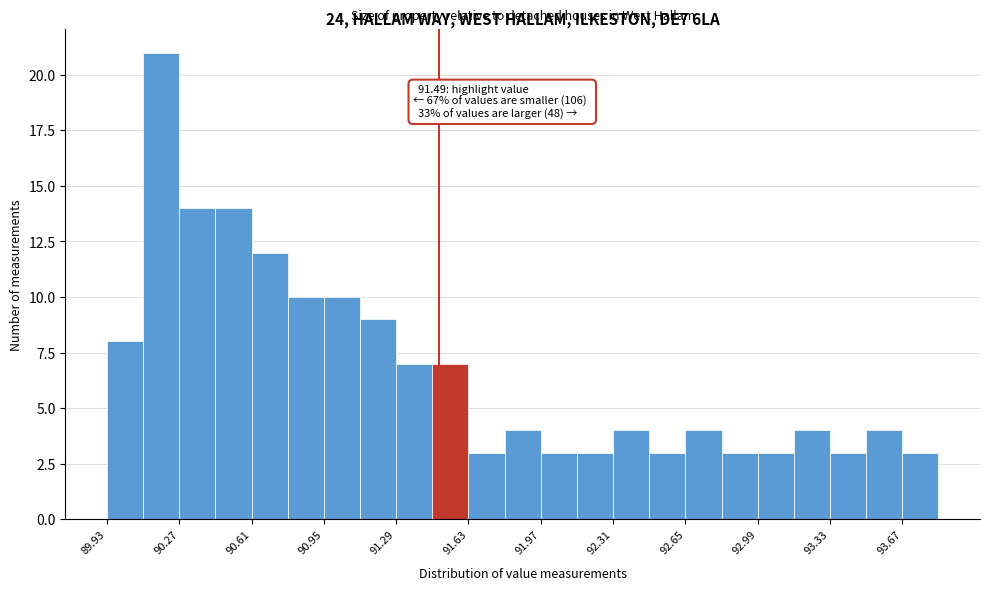

Around what value on the x-axis is the tallest bar? Give the approximate position of its centre, as read against the axis.

90.20